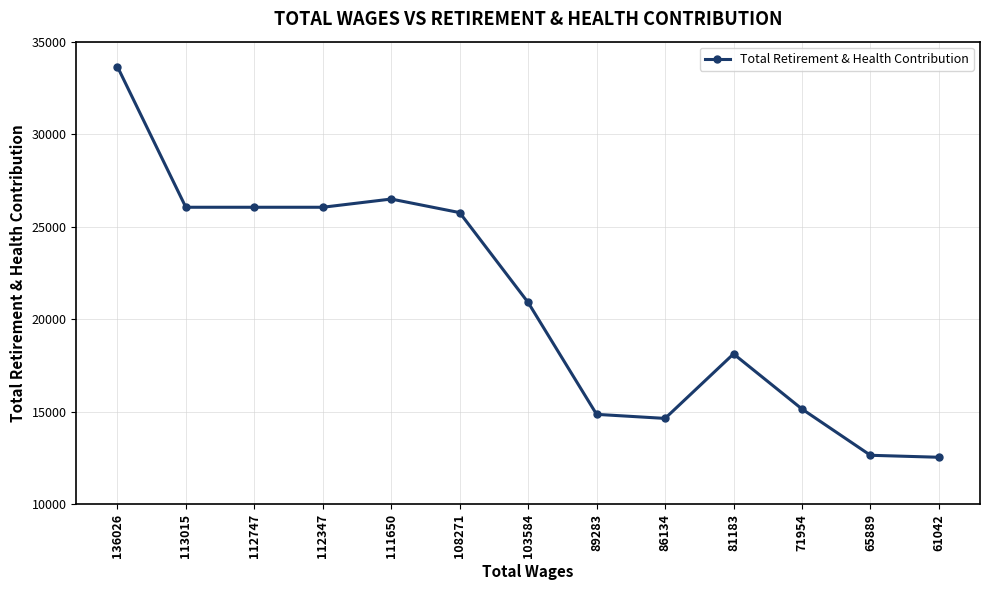

What value does the data have at 111650?

26499